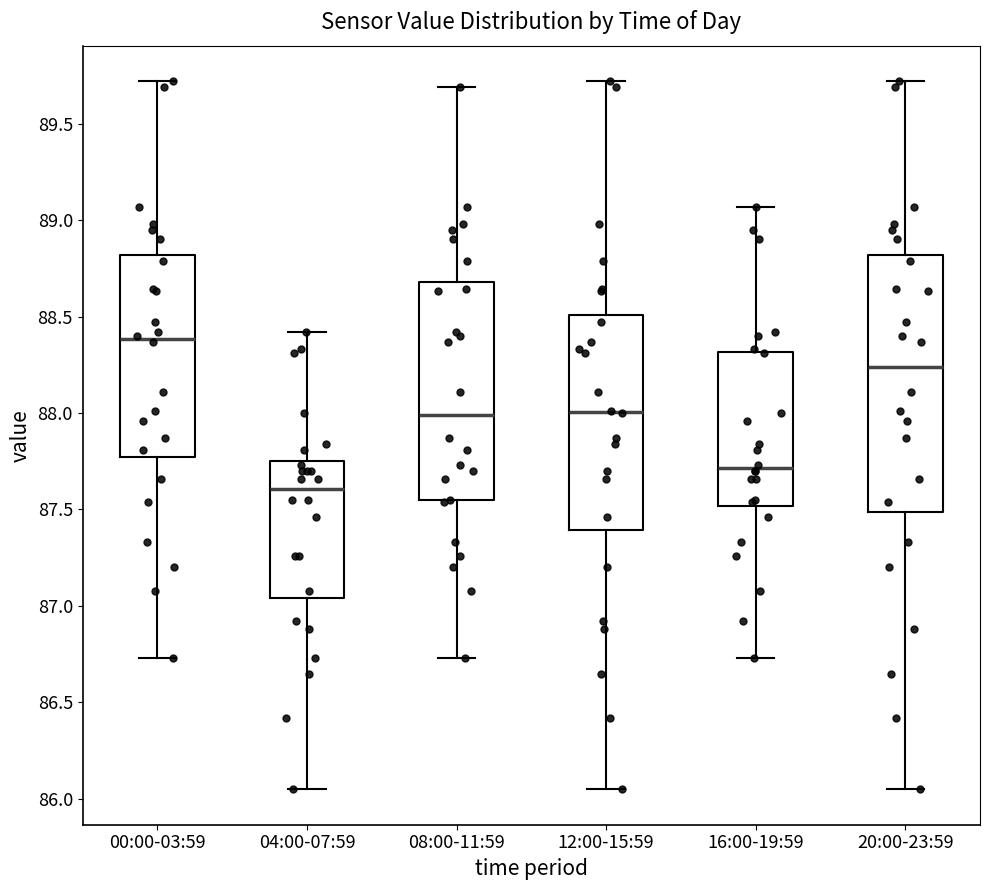

Which box's median line is the highest?

00:00-03:59